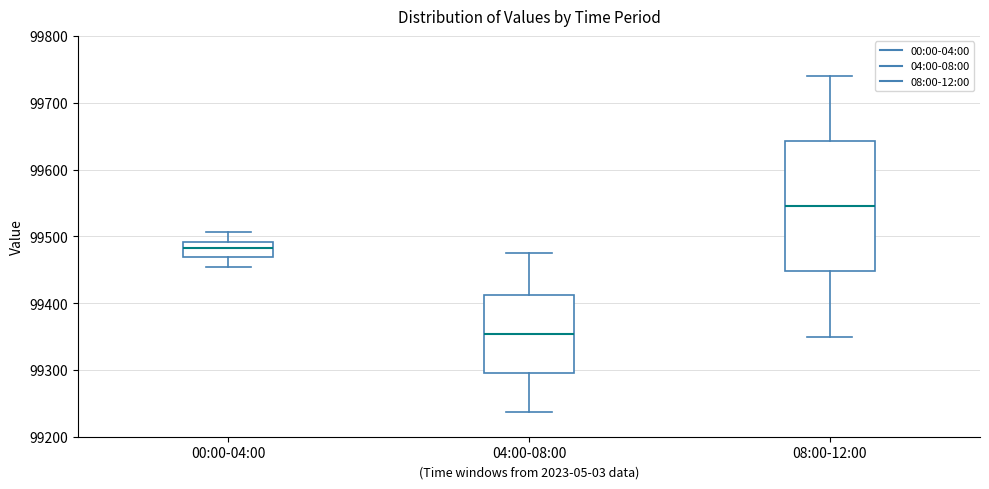

Comparing the boxes themselves (not the whiskers), which one is the tallest?

08:00-12:00